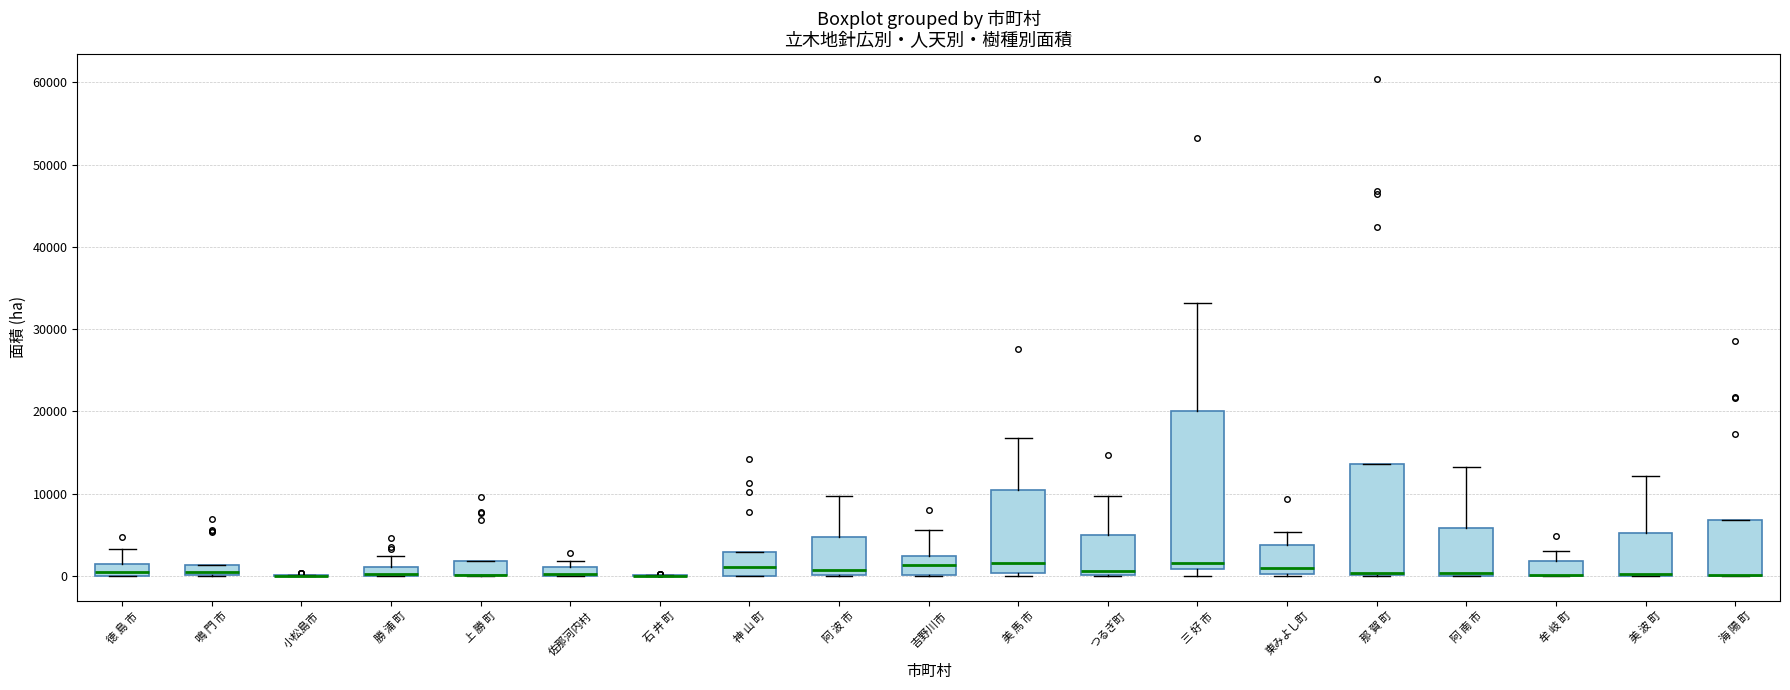

Where does the median line of the box for つるぎ町 sit on the y-axis? The values are not printed on the chart, so give them approximately, as read against the axis.

1000